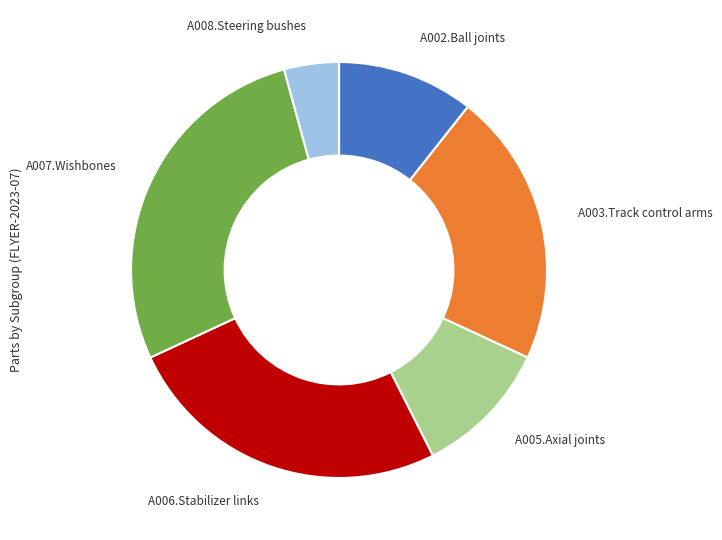

What is the ratio of the value at A003.Track control arms to the value at A008.Steering bushes?

5.0